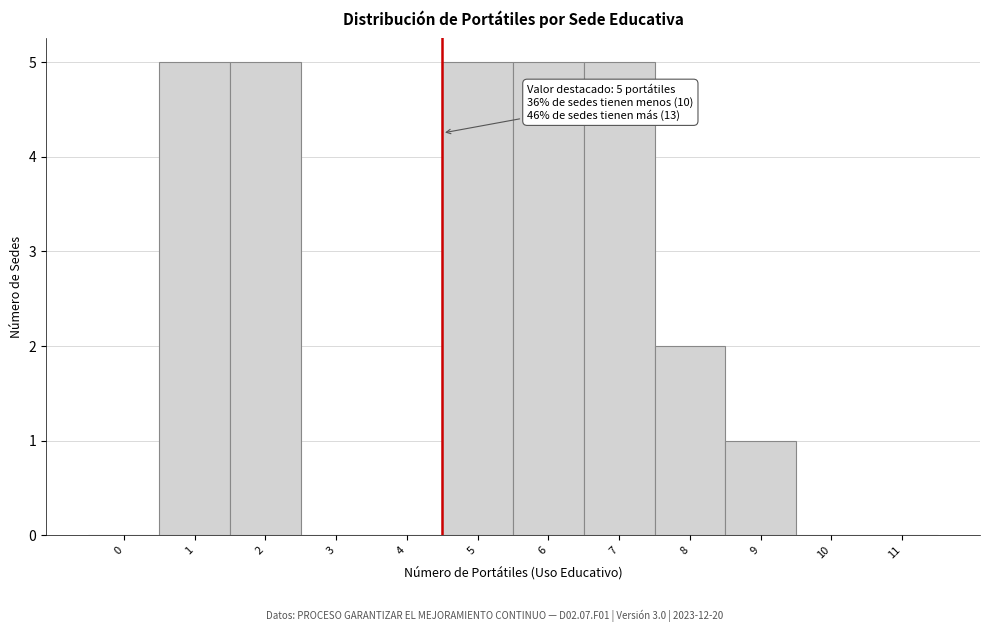

Reading right to left, what are all the values shown in this chart?

11=0	10=0	9=1	8=2	7=5	6=5	5=5	4=0	3=0	2=5	1=5	0=0